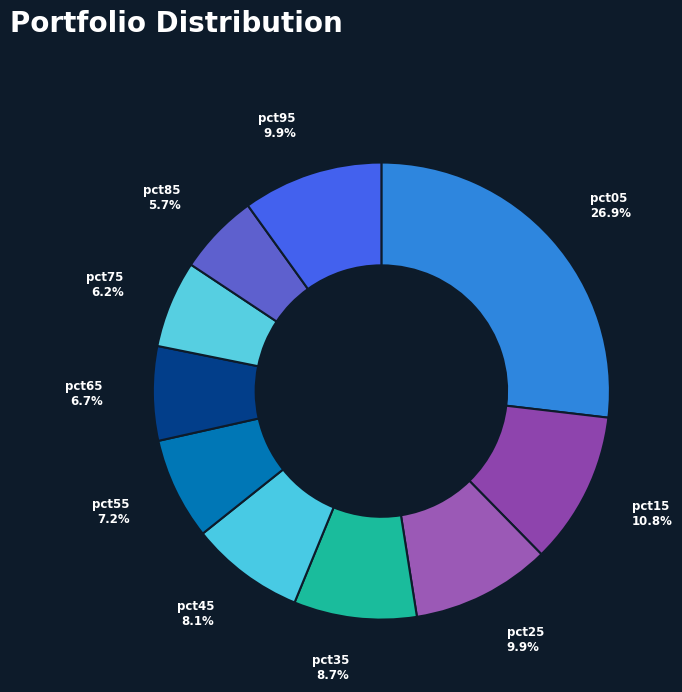

How many segments does this pie chart have?

10